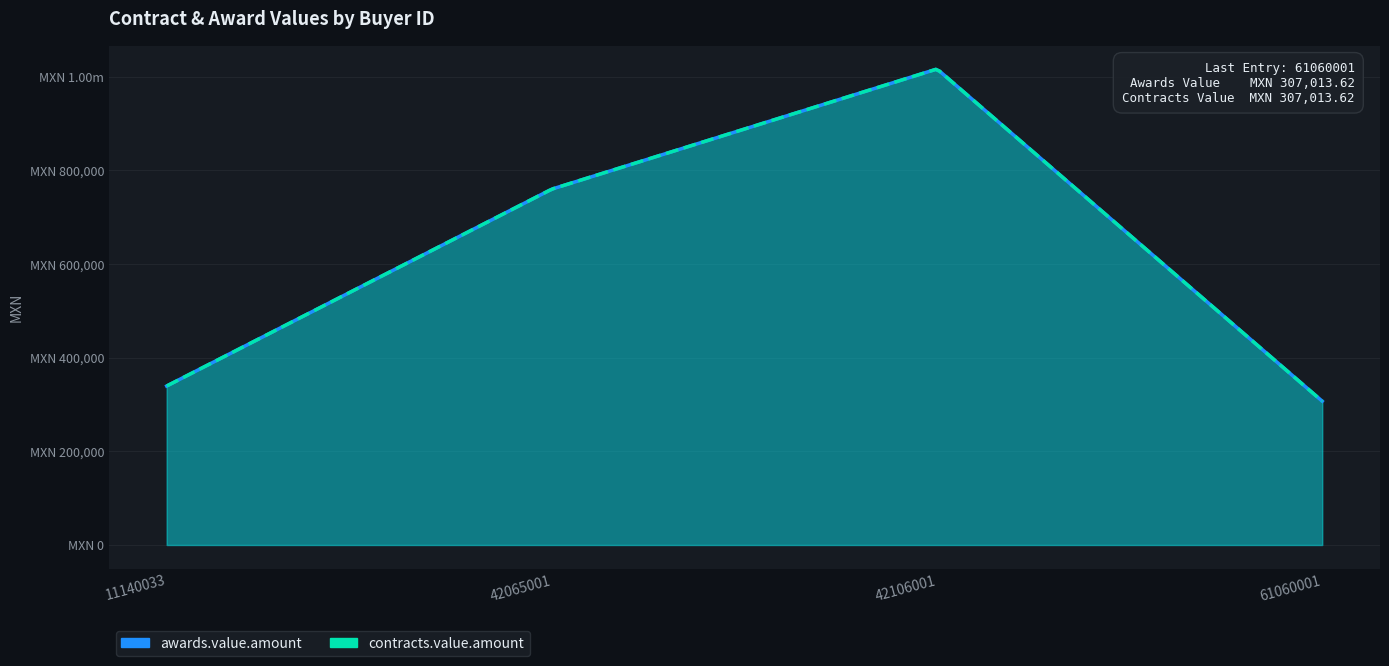

What are all the series names shown in the legend?

awards.value.amount, contracts.value.amount